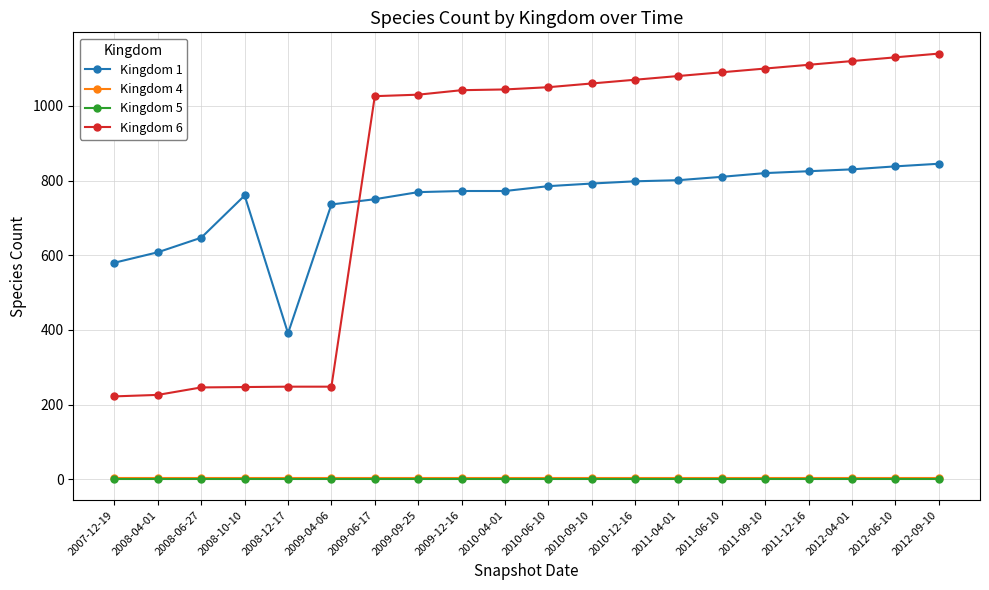

True or false: Kingdom 1 has a value of 537 at 2011-12-16.

False